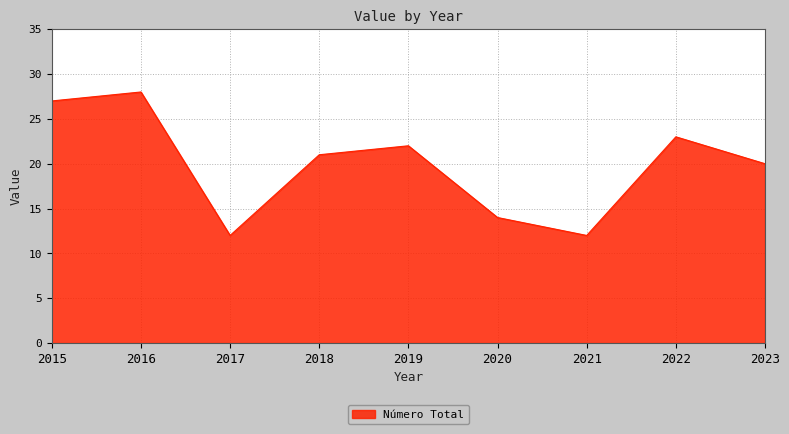

What is the change in value from 2017 to 2018?

+9